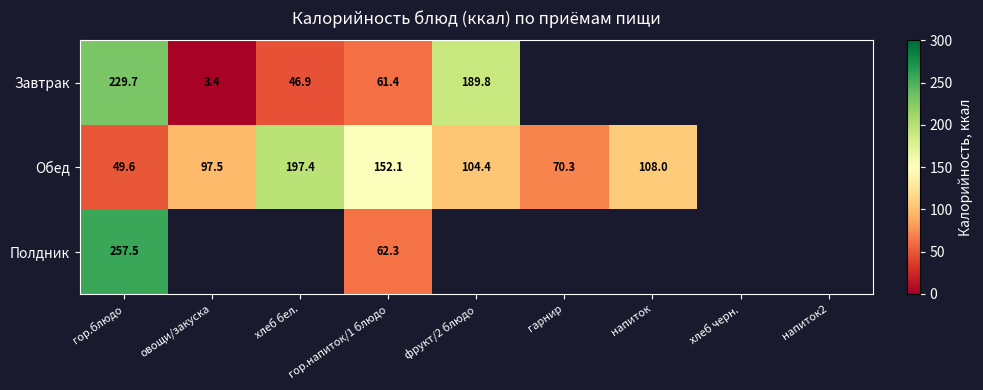

True or false: Обед has a value of 152.1 at гор.напиток/1 блюдо.

True